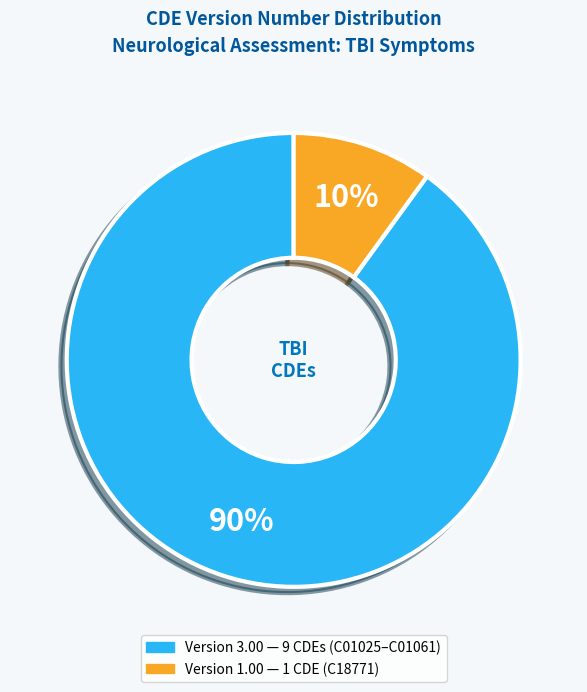

To the nearest percent, what is the difference between the largest and smallest slice percentages?

80%